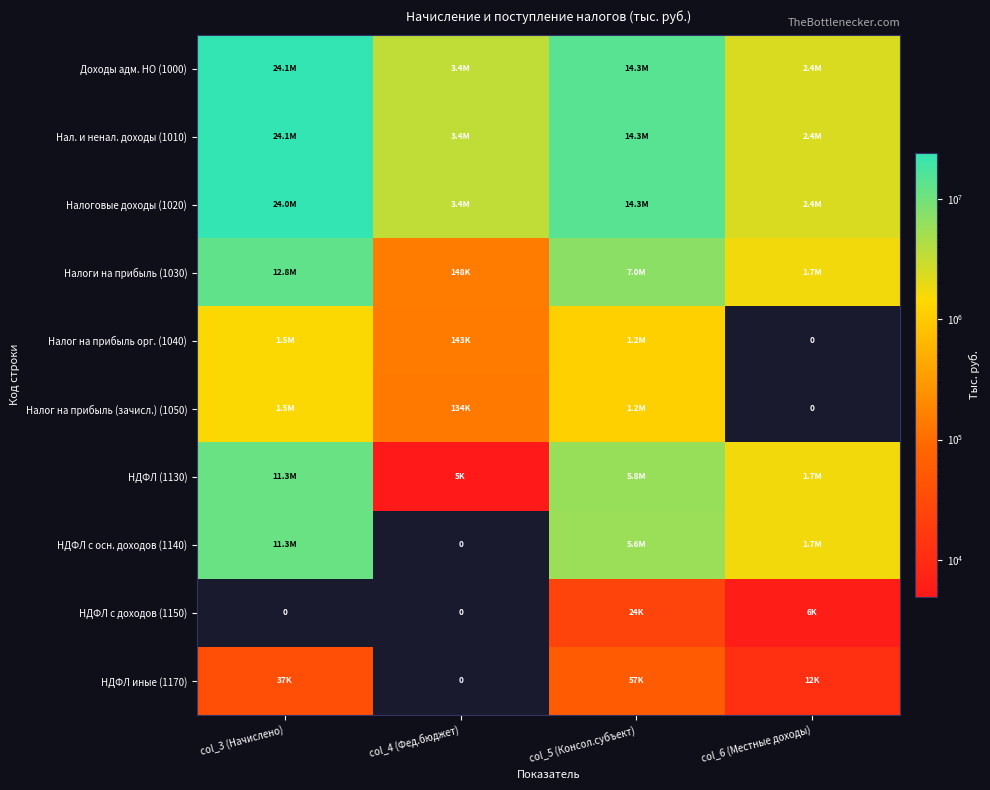

How many data points in Налог на прибыль орг. (1040) are above 1170911?

1